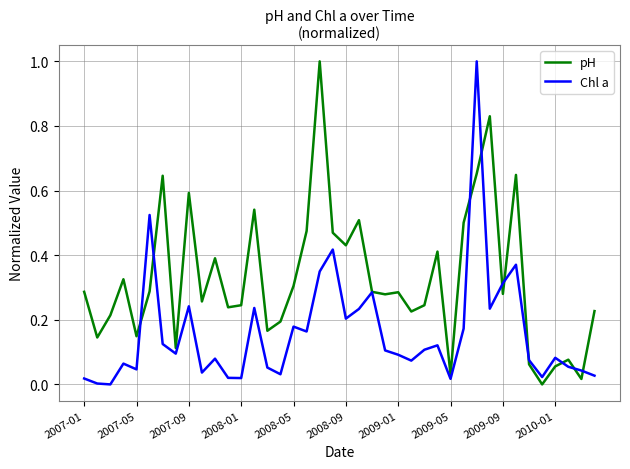

What is the maximum value shown in the chart?

1.0